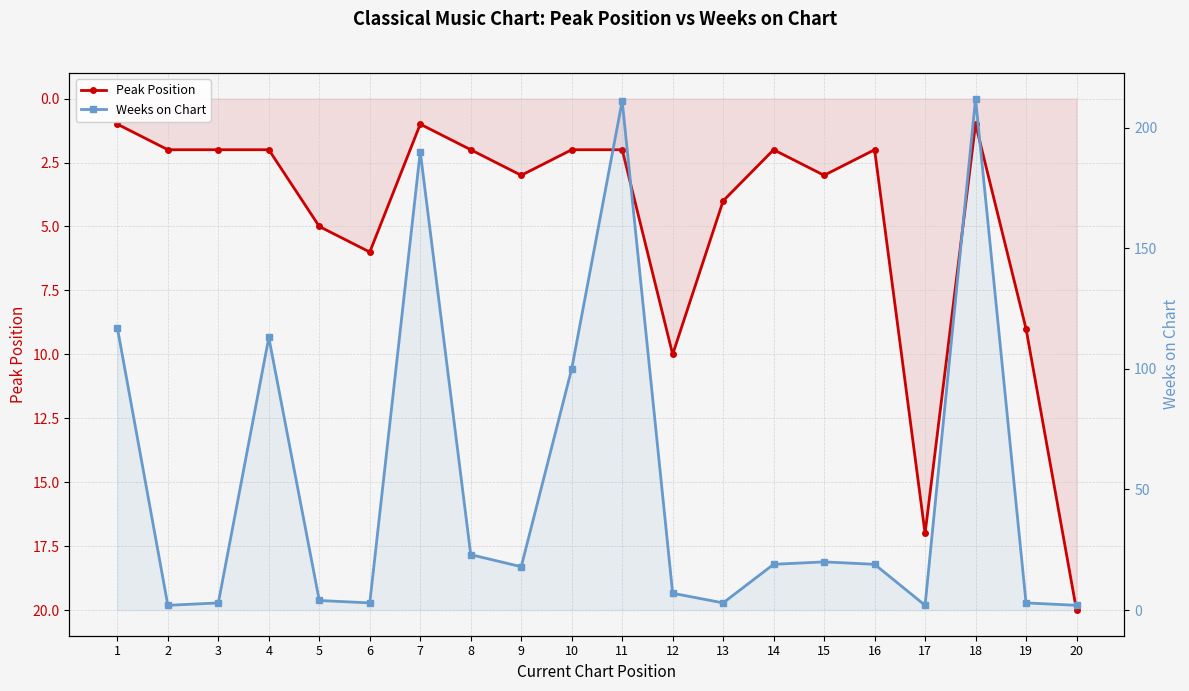

Reading right to left, extract all data points from this chart.

Peak Position: 20	9	1	17	2	3	2	4	10	2	2	3	2	1	6	5	2	2	2	1
Weeks on Chart: 2	3	212	2	19	20	19	3	7	211	100	18	23	190	3	4	113	3	2	117